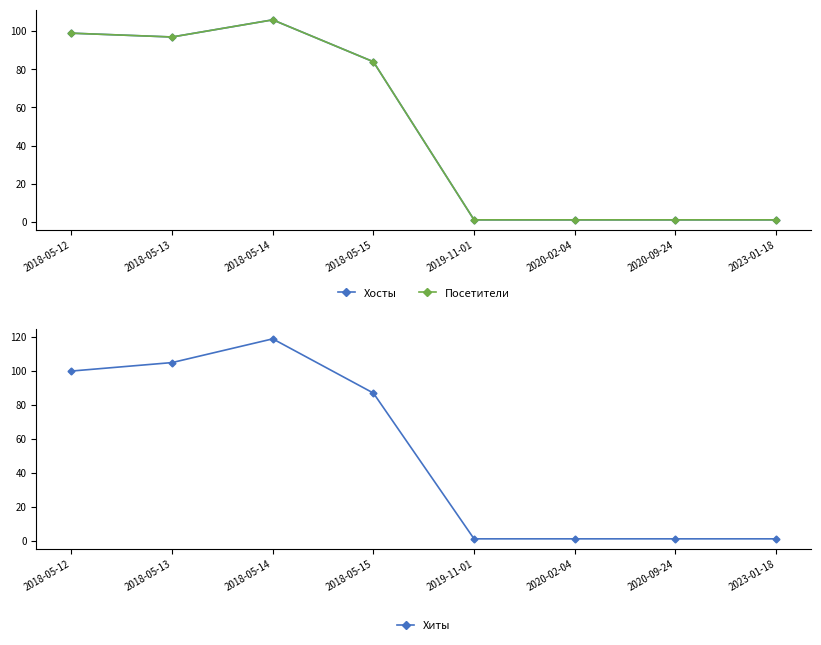

What is the sum of all Посетители values?

390